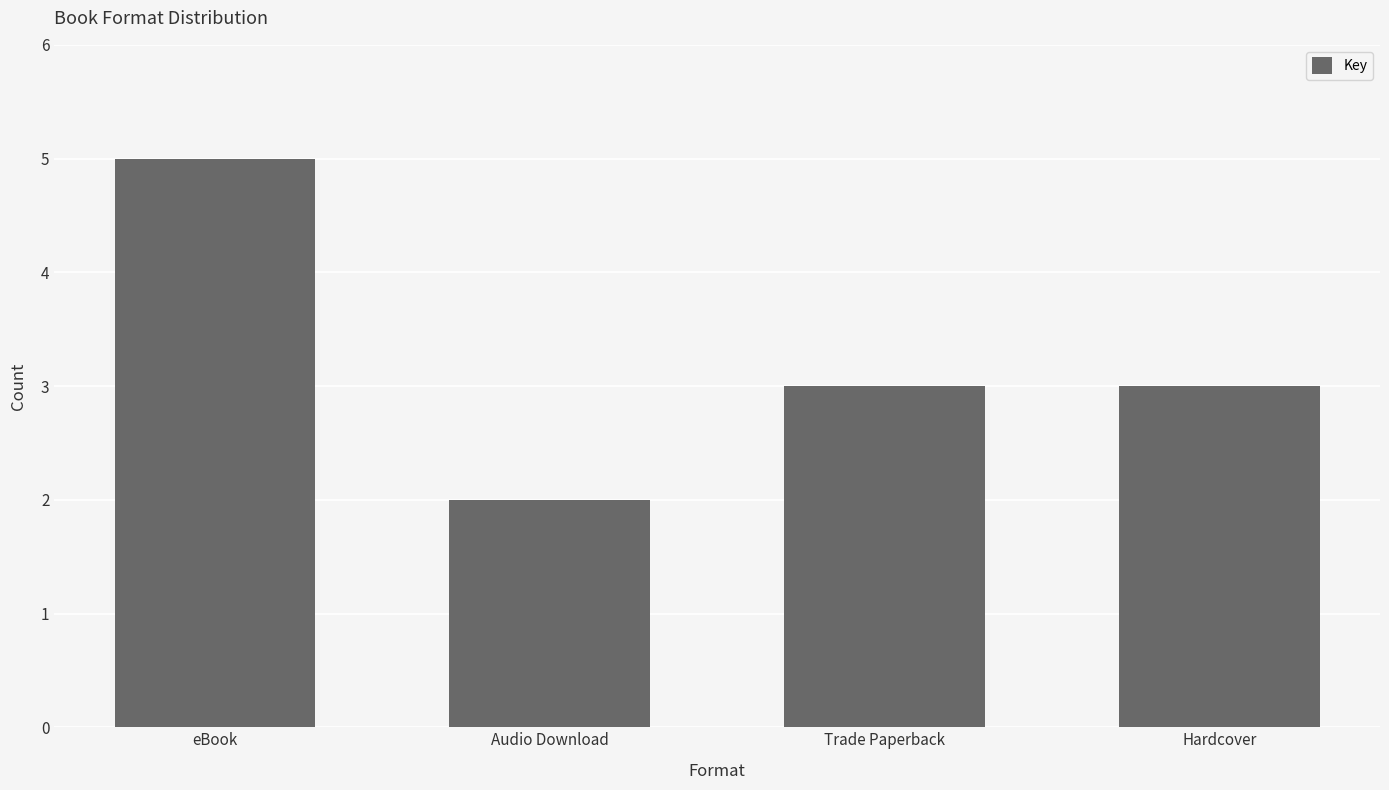

The chart shows a value of 2 at Audio Download. True or false?

True